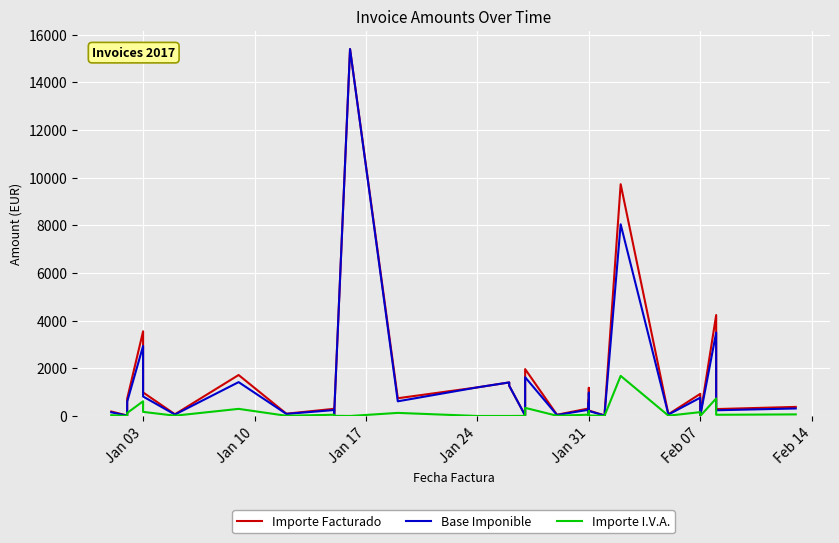

How many values in the Base Imponible series exceed 239?

20